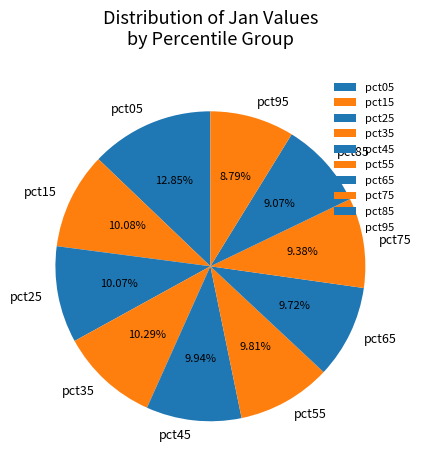

Does pct95 represent more than half of the total?

No